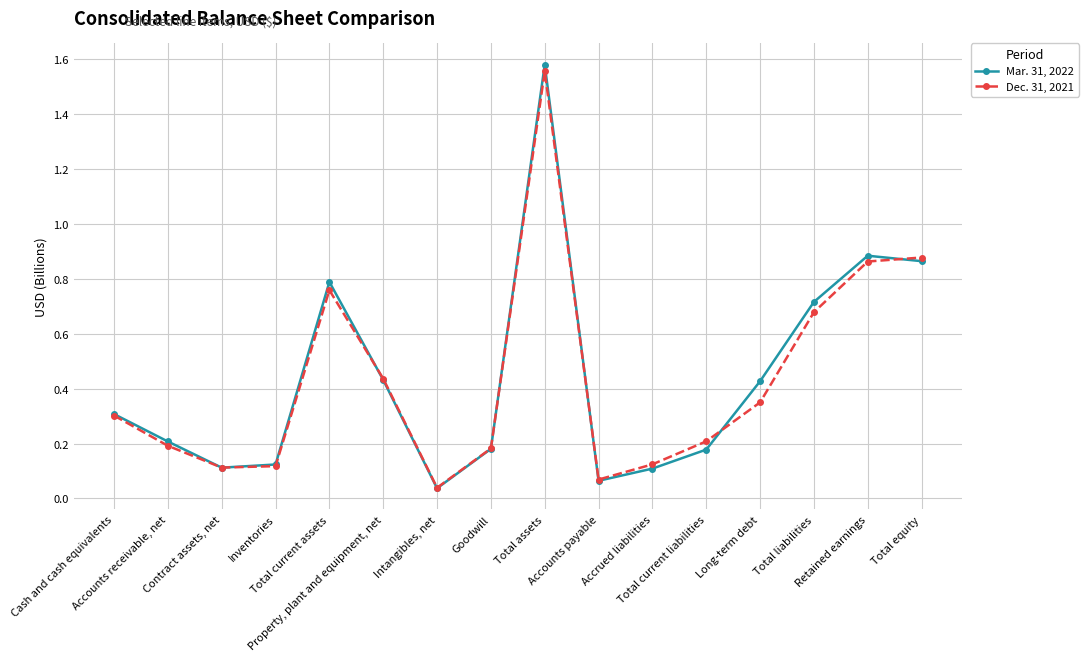

Which series has the widest spread of values?

Mar. 31, 2022